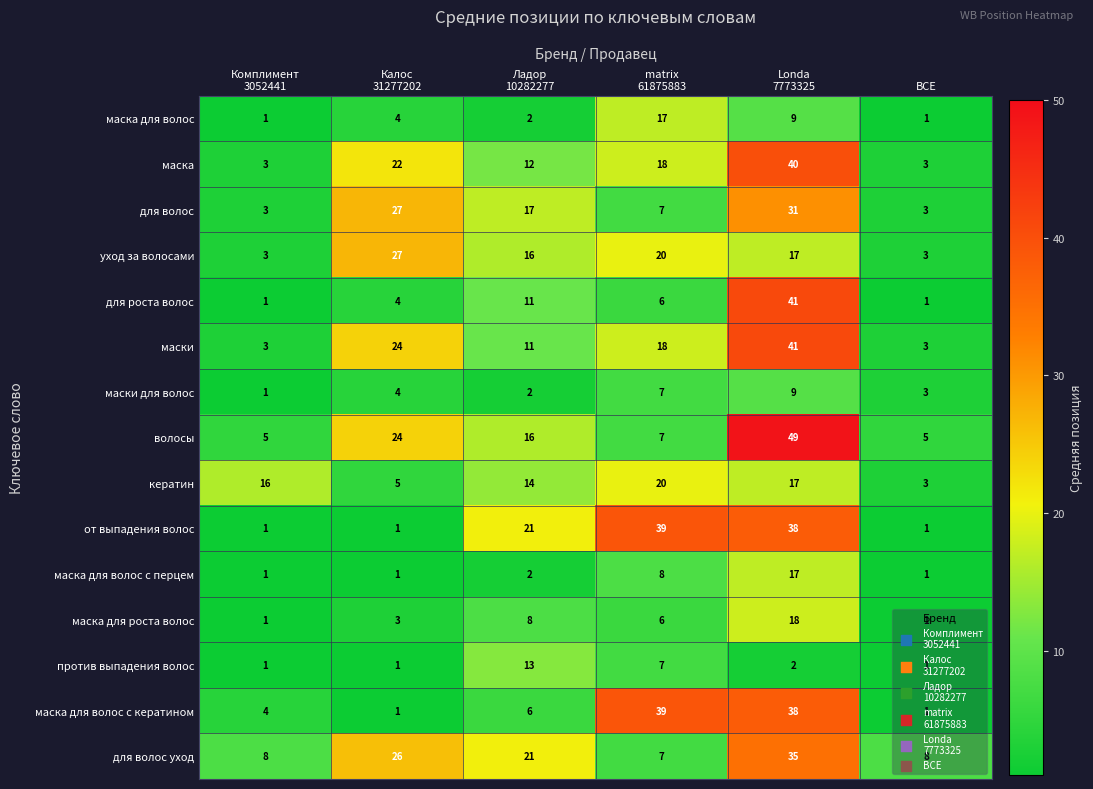

Count the маски для волос values in the range 2 to 7.

4